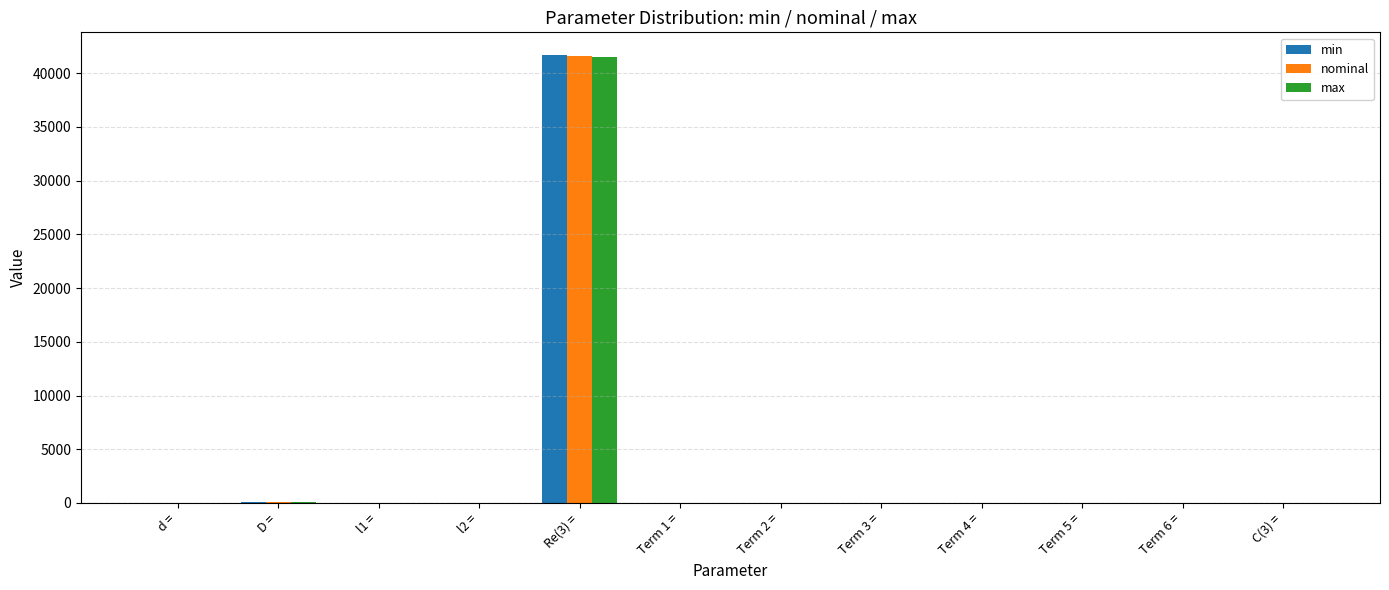

What is the sum of all max values?

41634.9